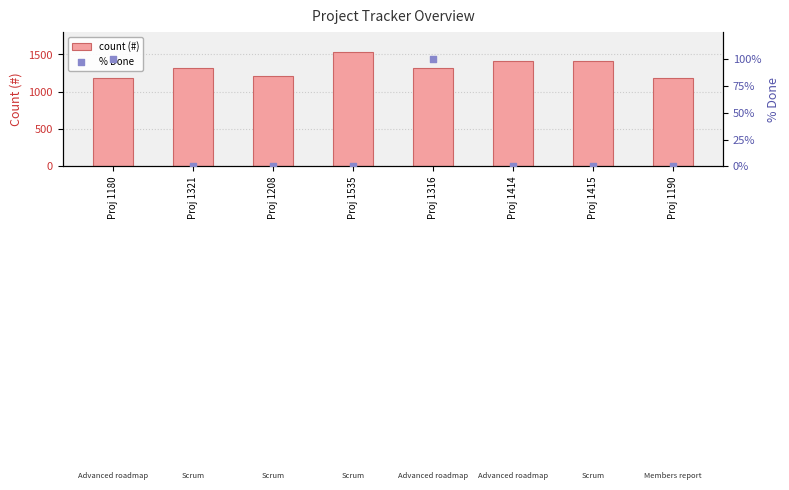

What are all the series names shown in the legend?

count (#), % Done